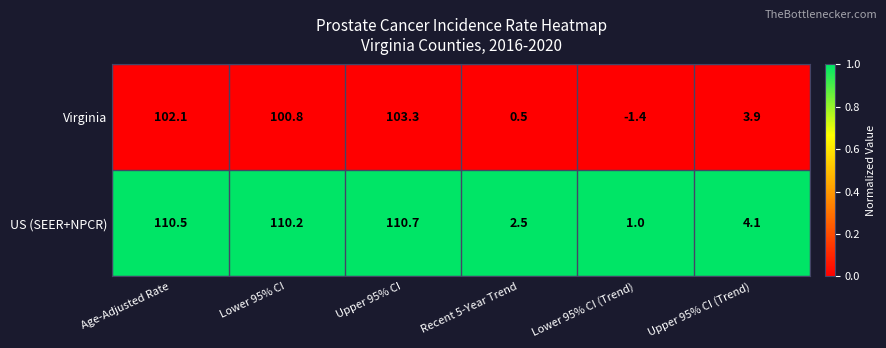

Between Age-Adjusted Rate and Upper 95% CI (Trend), which series saw the biggest shift?

US (SEER+NPCR)